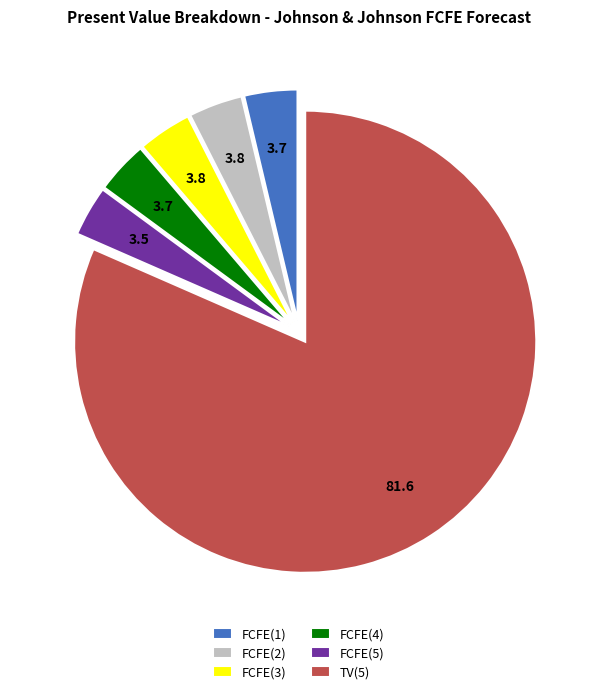

Do TV(5) and FCFE(1) together represent more than half of the pie?

Yes